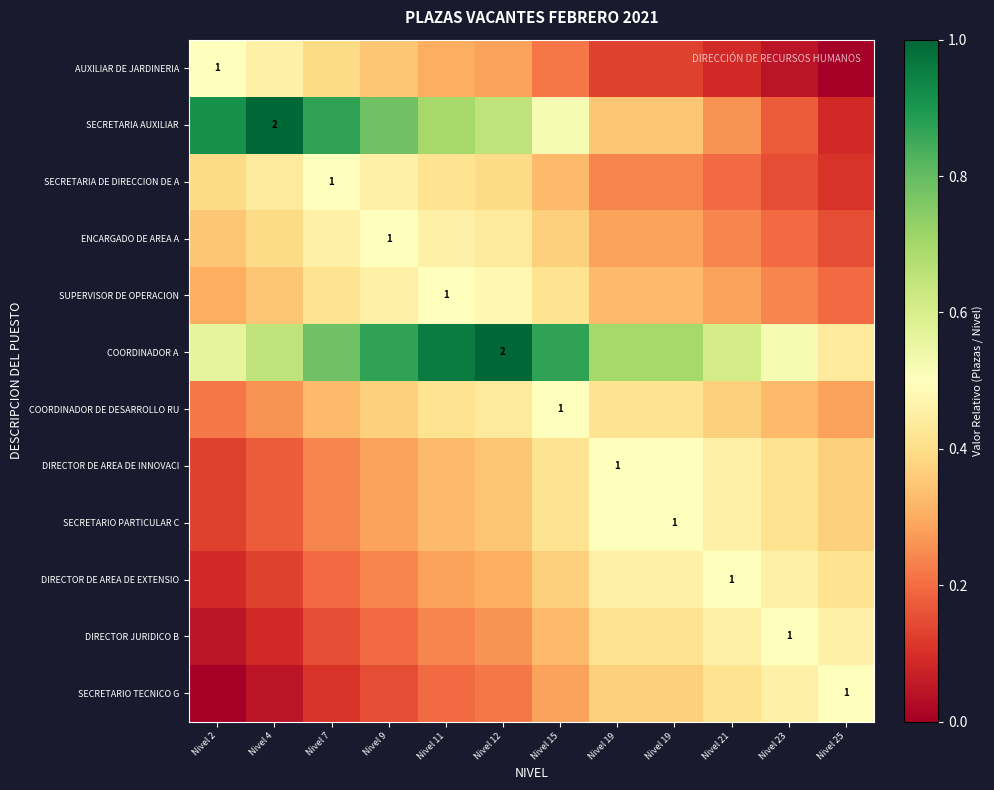

Which category has the highest value across all series?

Nivel 4